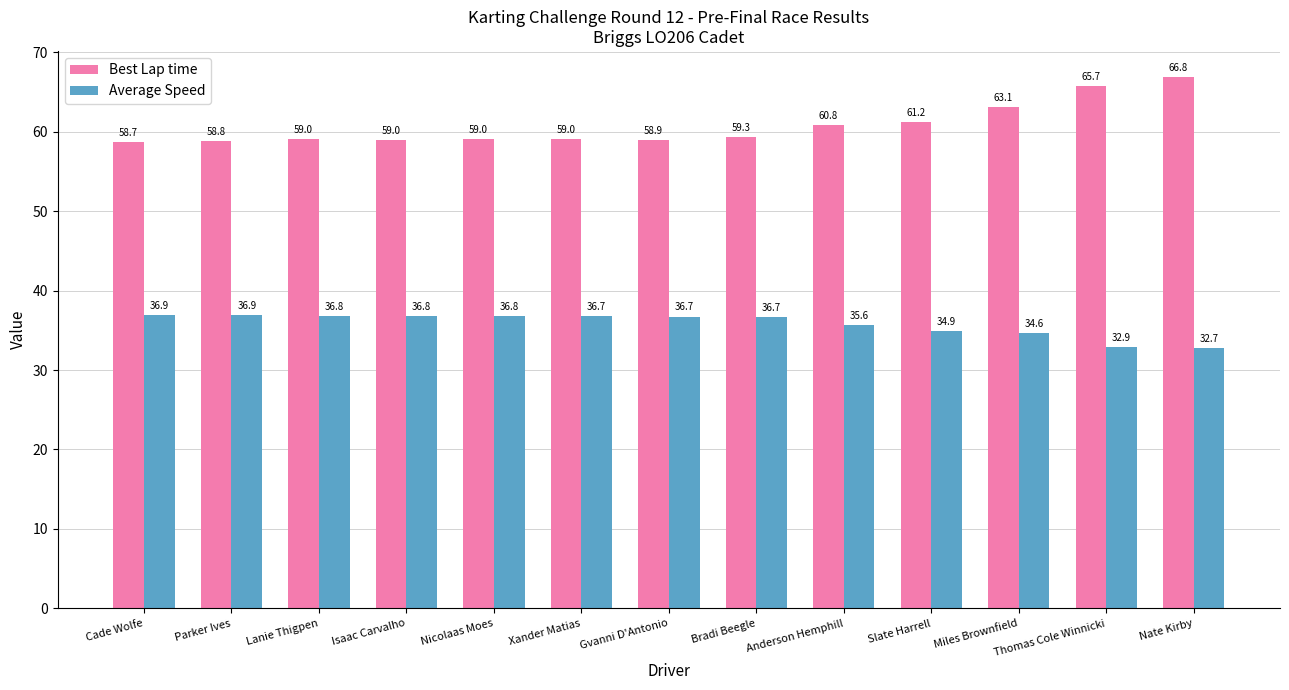

What are all the series names shown in the legend?

Best Lap time, Average Speed